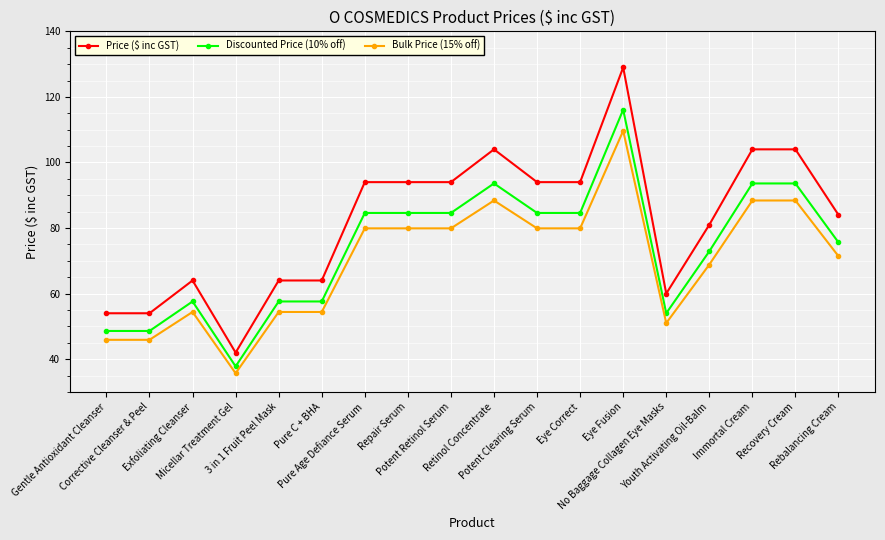

How many data points does each series have?

18